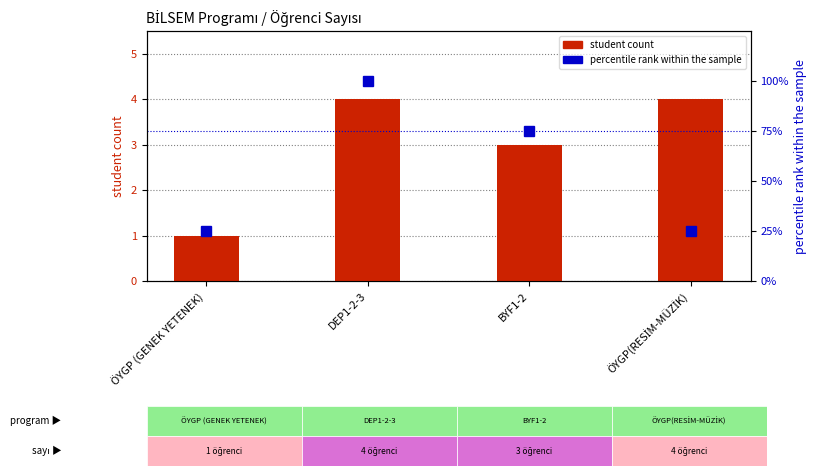

What is the average value of the percentile rank within the sample series?

56